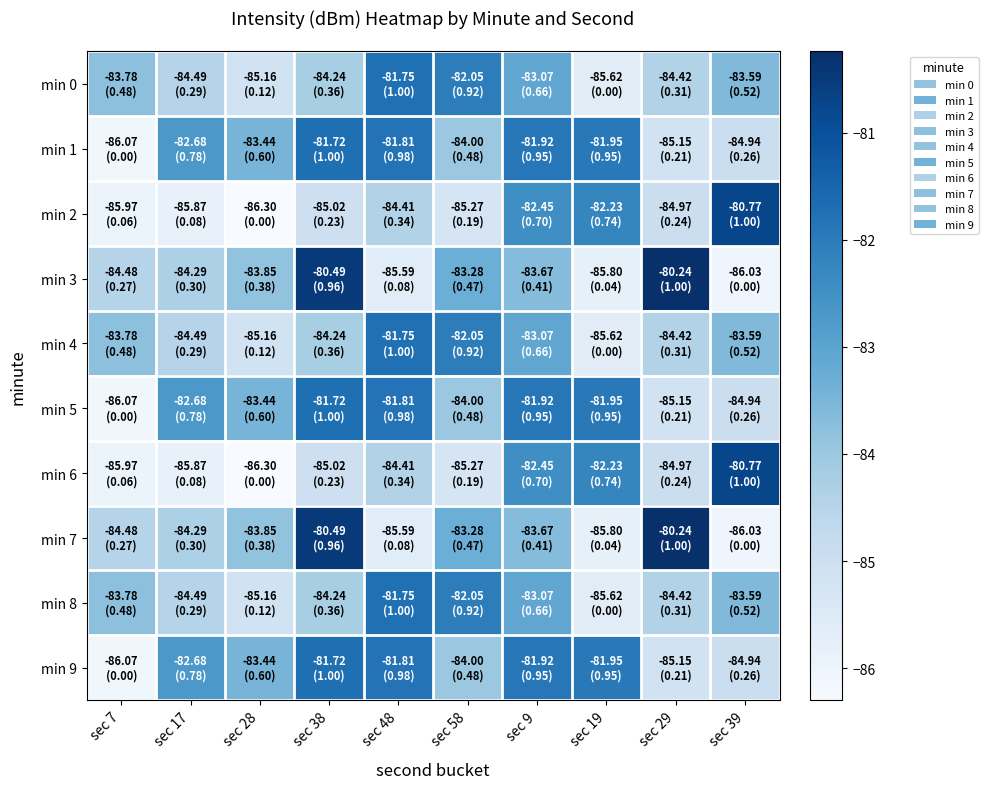

What is the spread (max minus min) of values at sec 9?

1.8